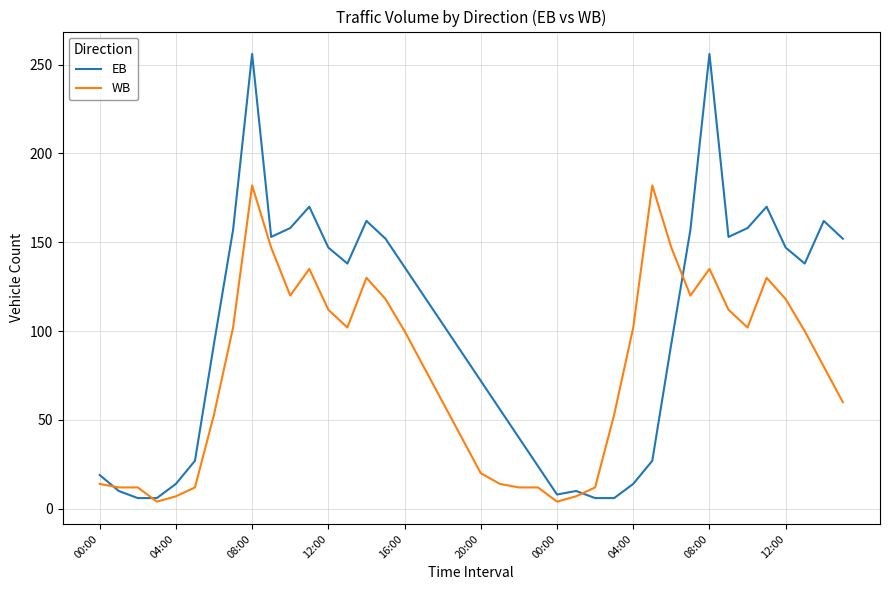

List the series in order of their overall mean, lowest first.

WB, EB